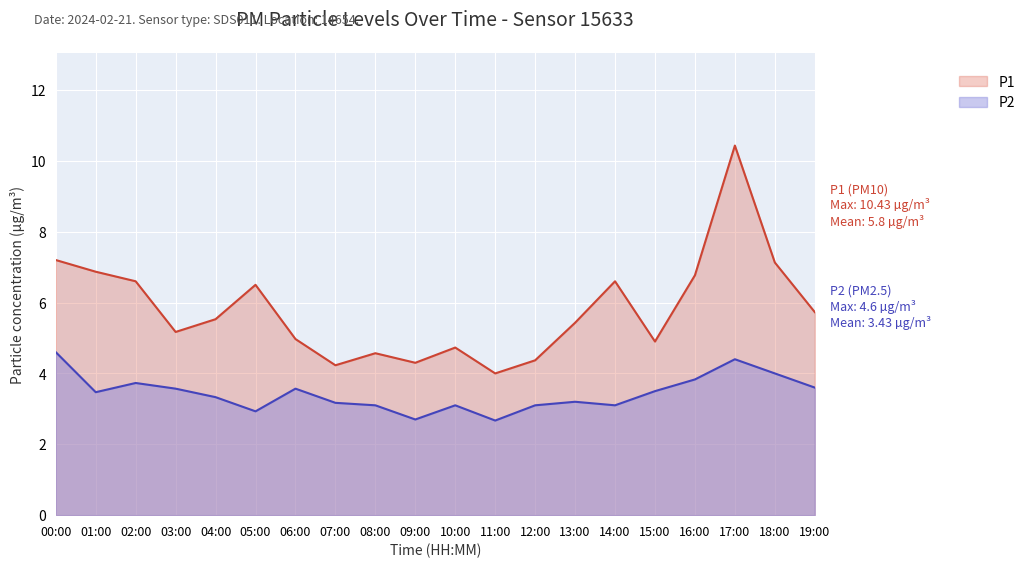

Reading right to left, transcribe all the data shown in this chart.

P1: 5.7	7.1	10.4	6.8	4.9	6.6	5.4	4.4	4.0	4.7	4.3	4.6	4.2	5.0	6.5	5.5	5.2	6.6	6.9	7.2
P2: 3.6	4.0	4.4	3.8	3.5	3.1	3.2	3.1	2.7	3.1	2.7	3.1	3.2	3.6	2.9	3.3	3.6	3.7	3.5	4.6